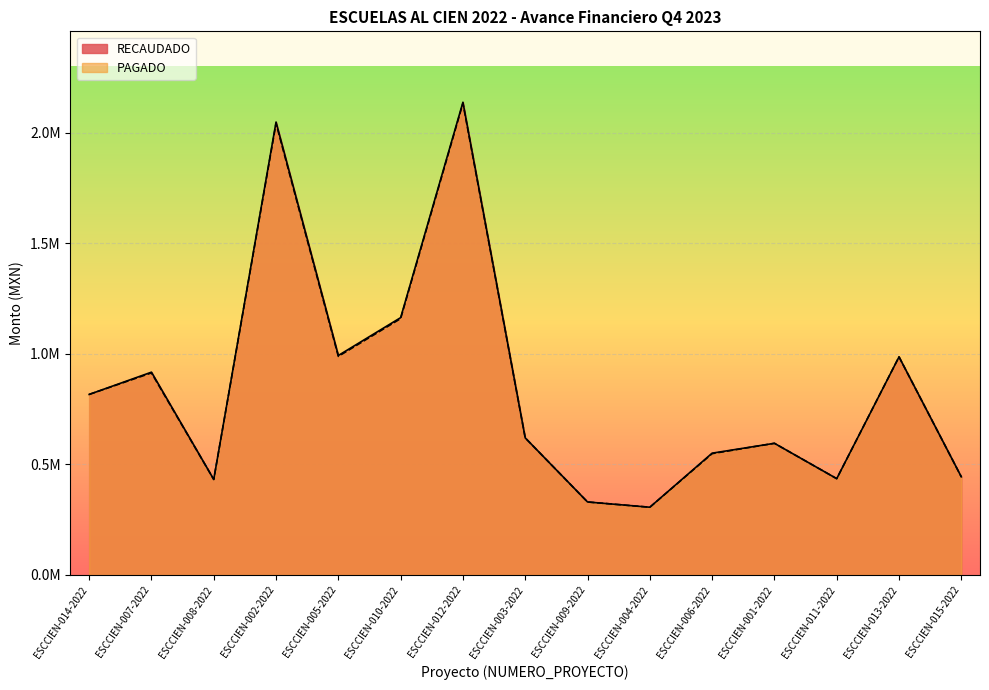

What is the value of the PAGADO point at the 13th from the left?

435167.5